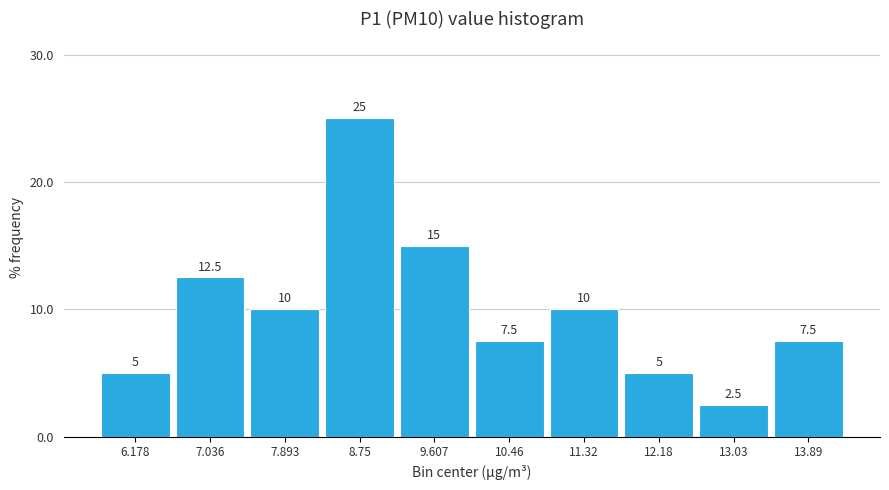

How tall is the bar that spans 12.6 to 13.5 on the x-axis? The bar edges are not printed on the chart, so give them approximately, as read against the axis.

2.5